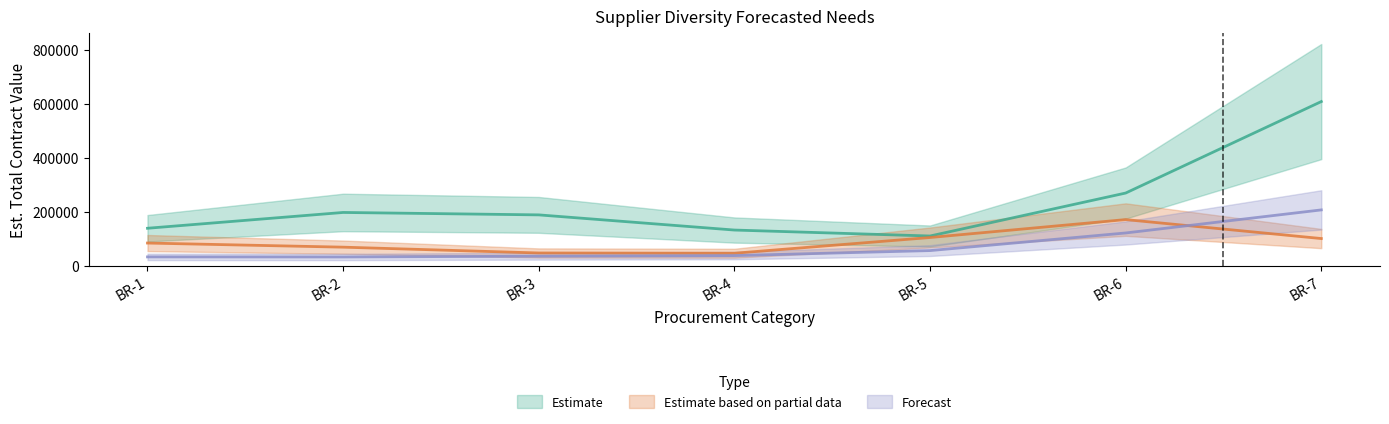

Which series has the widest spread of values?

Estimate